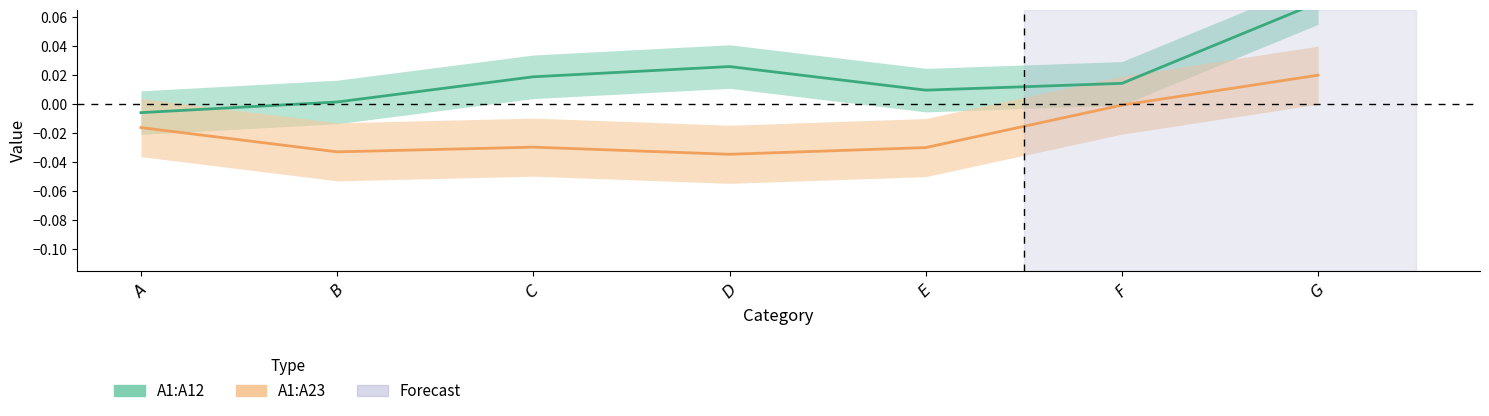

What is the spread (max minus min) of values at $D$?

0.1